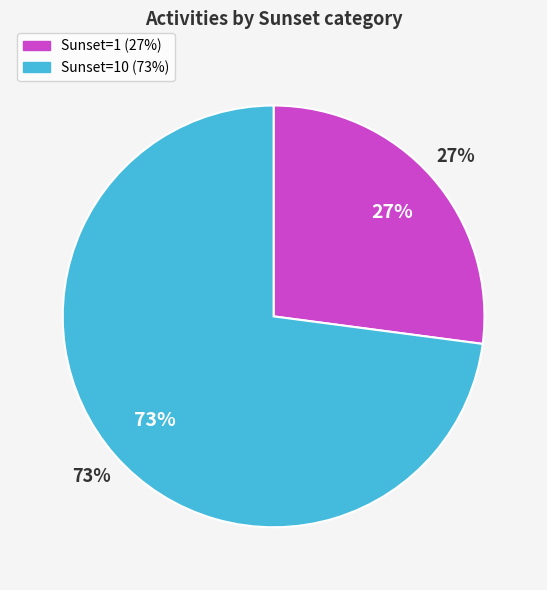

What is the majority slice?

Sunset=10